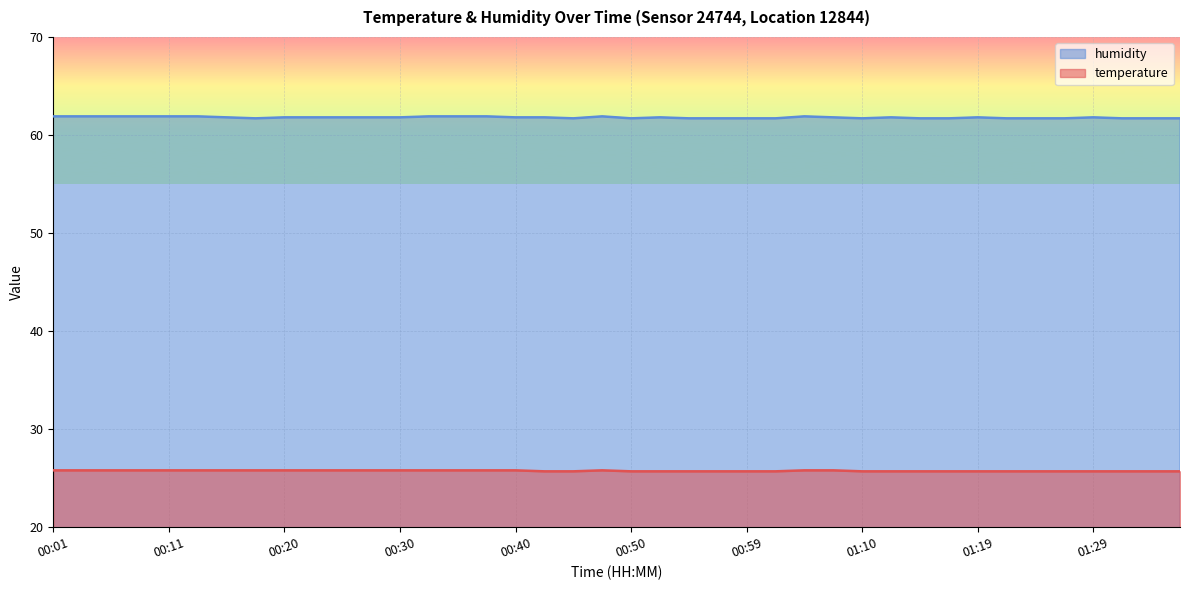

True or false: temperature has more than 1 points higher than both neighbors.

False